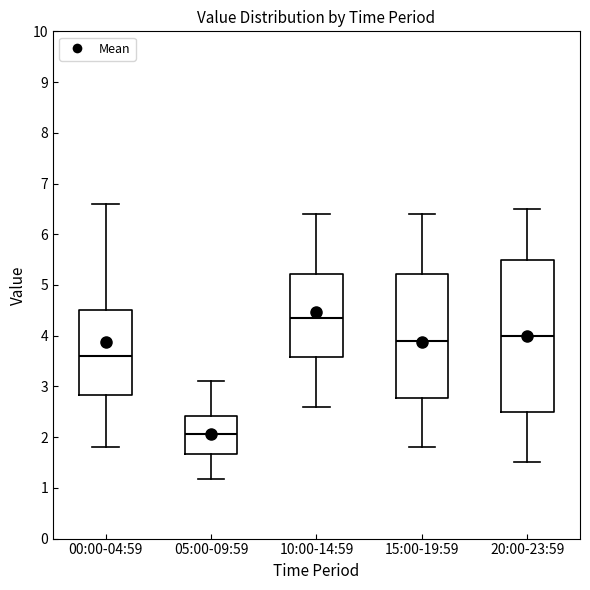

Where does the median line of the box for 20:00-23:59 sit on the y-axis? The values are not printed on the chart, so give them approximately, as read against the axis.

4.0